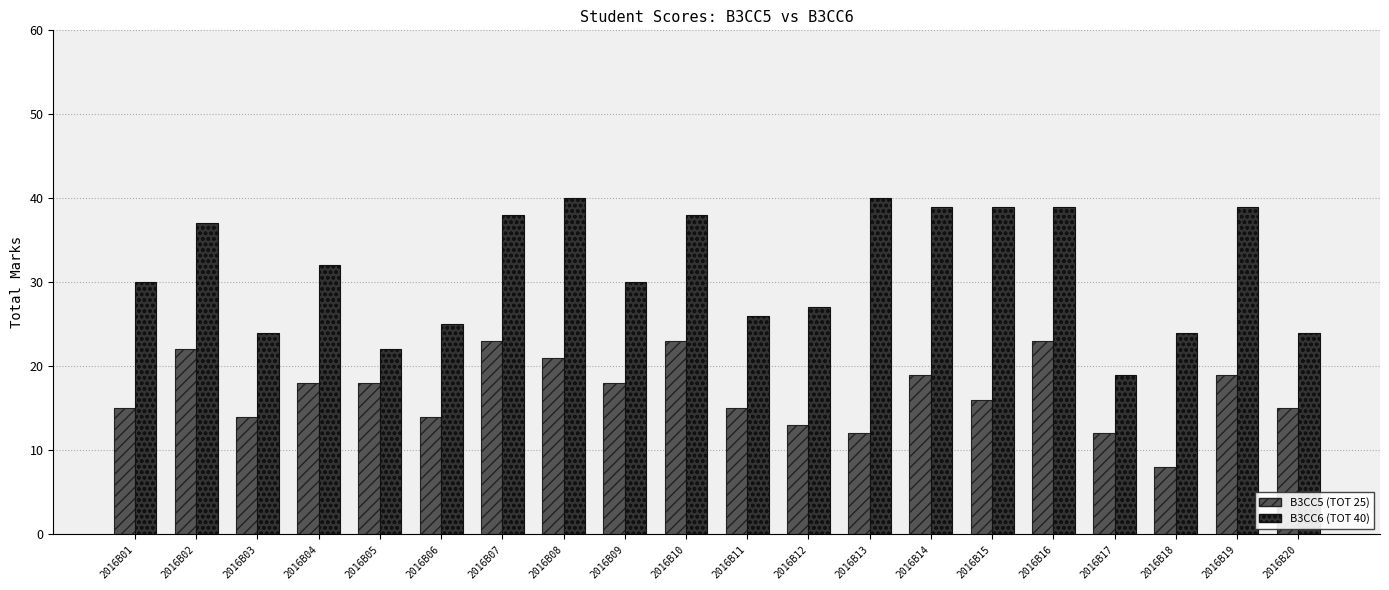

Rank the series at 2016B07 from lowest to highest value.

B3CC5 (TOT 25), B3CC6 (TOT 40)